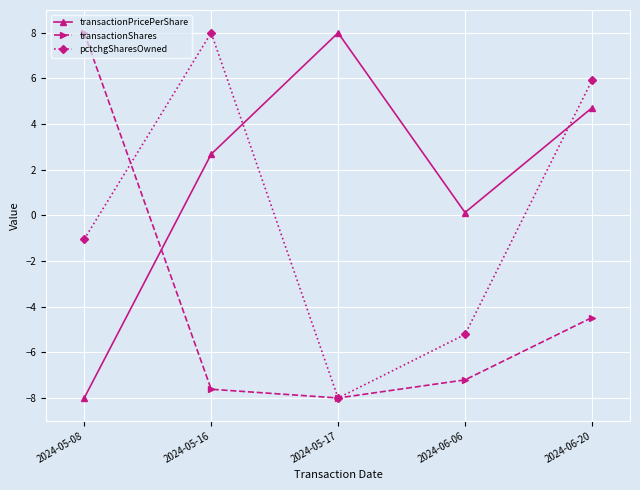

What are all the series names shown in the legend?

transactionPricePerShare, transactionShares, pctchgSharesOwned